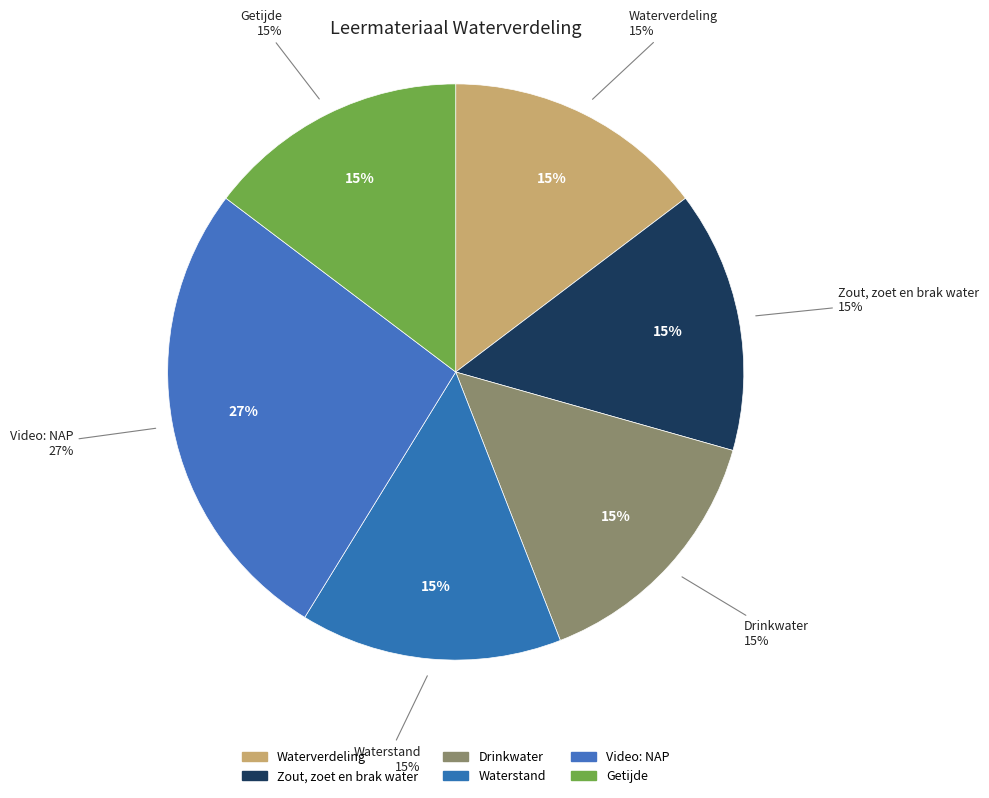

Do Drinkwater and Waterstand together represent more than half of the pie?

No